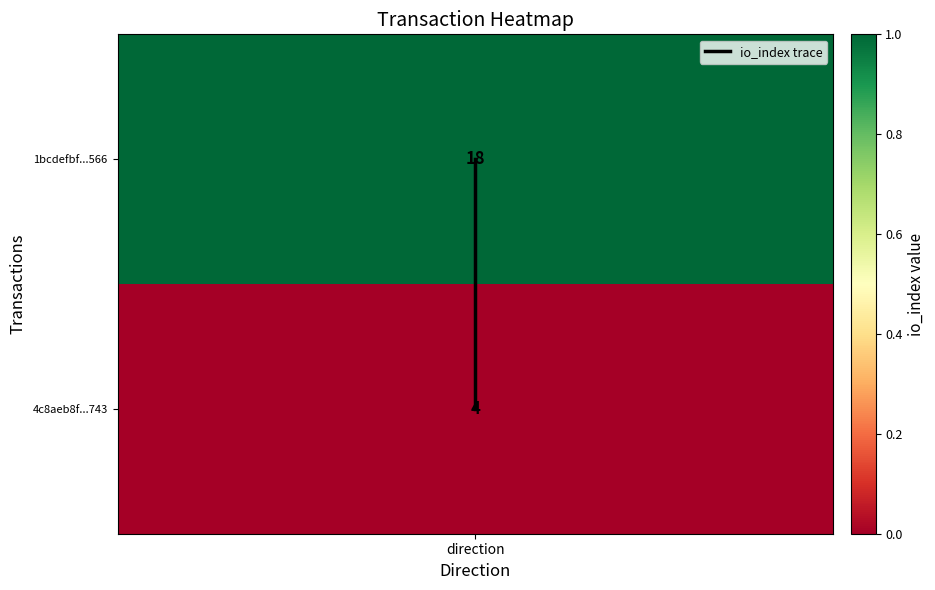

At which label is the value closest to 0?

direction